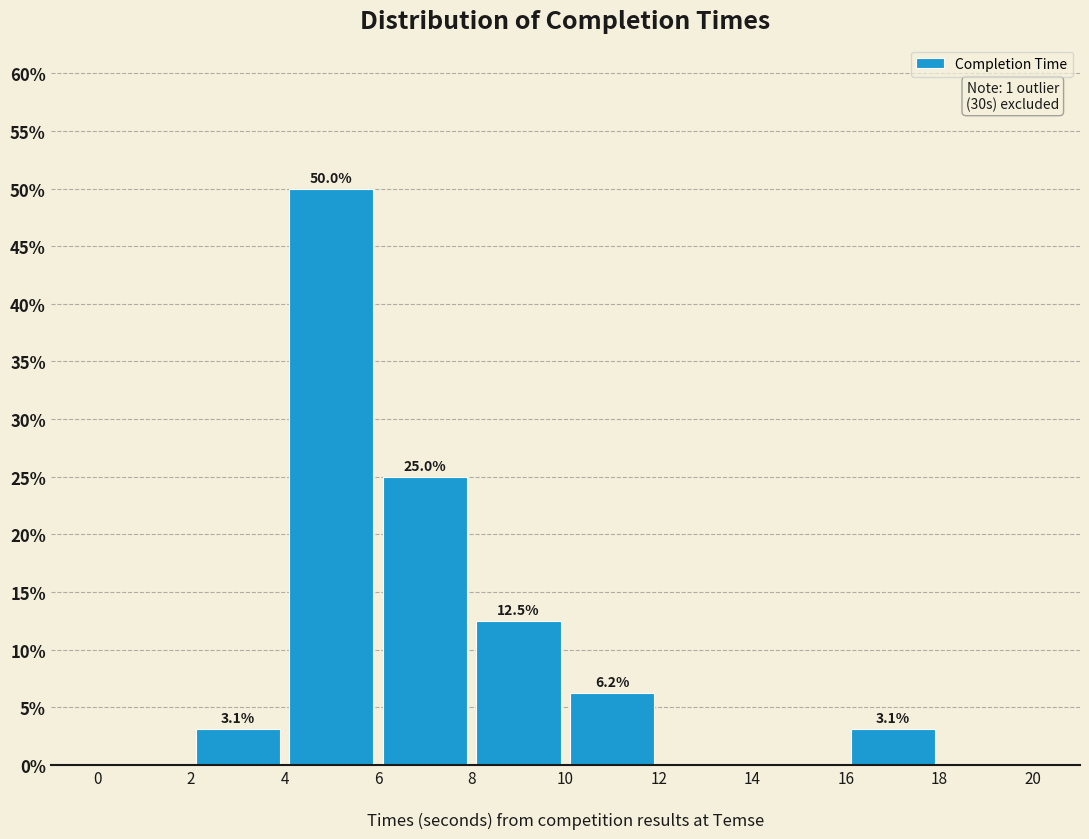

Over which range of the x-axis is the bar tallest?

4 to 6